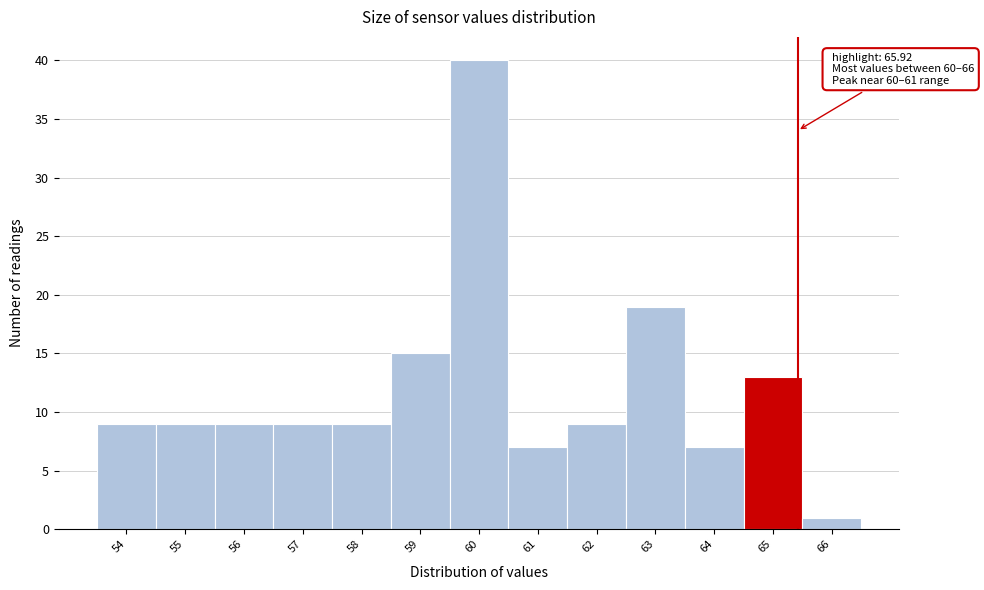

Reading left to right, extract all data points from this chart.

54=9	55=9	56=9	57=9	58=9	59=15	60=40	61=7	62=9	63=19	64=7	65=13	66=1